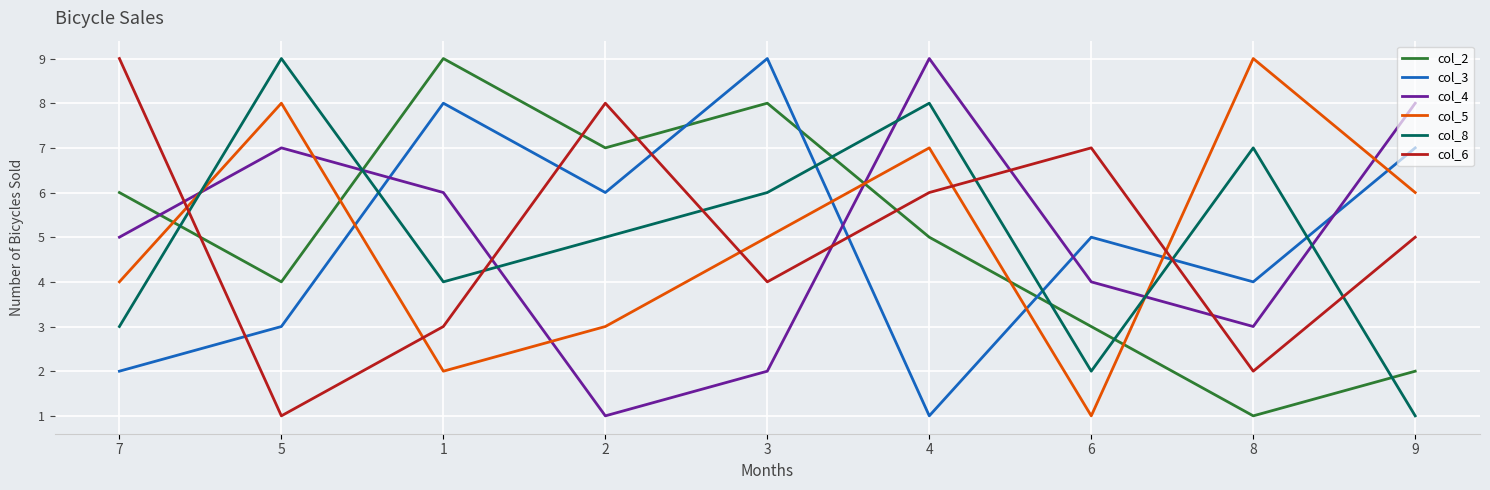

What is the minimum value shown in the chart?

1